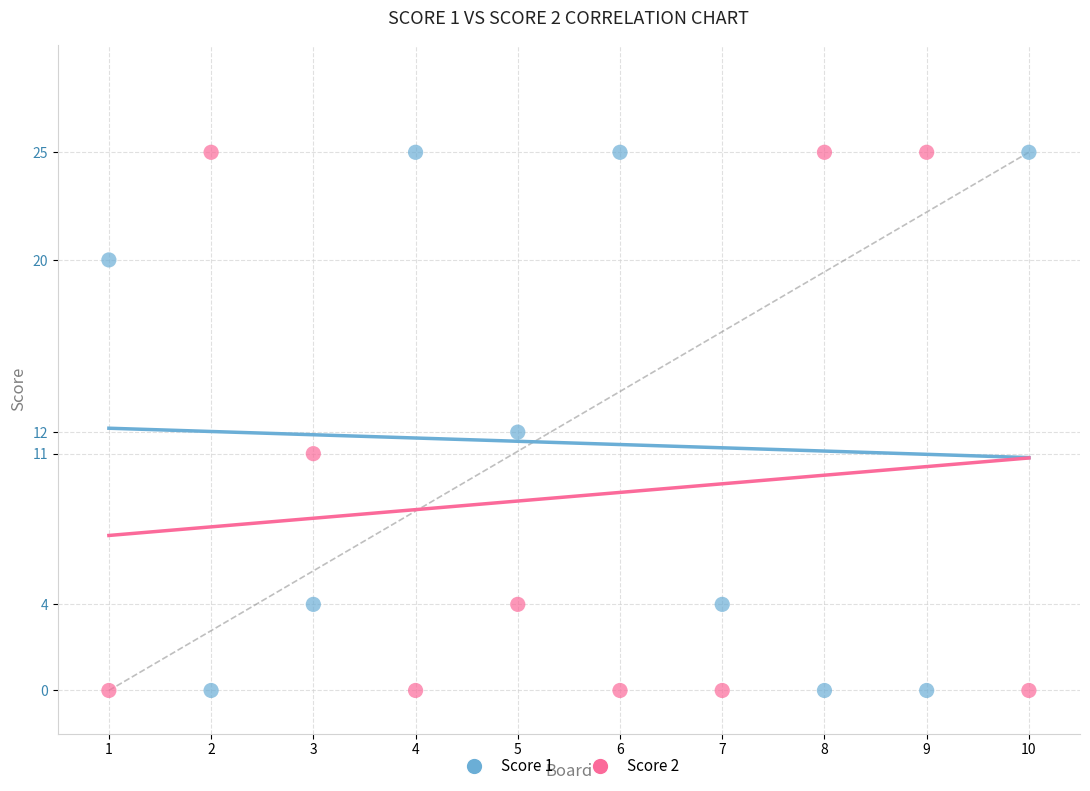

What is the X range (max minus min) for the scatter plot?

9